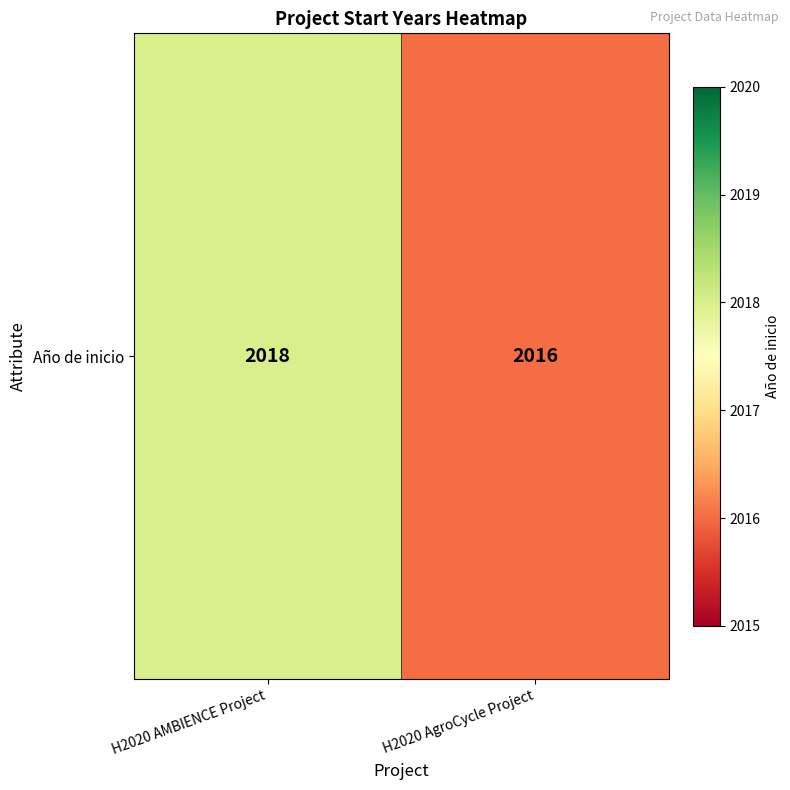

True or false: the data shows 675 at H2020 AMBIENCE Project.

False